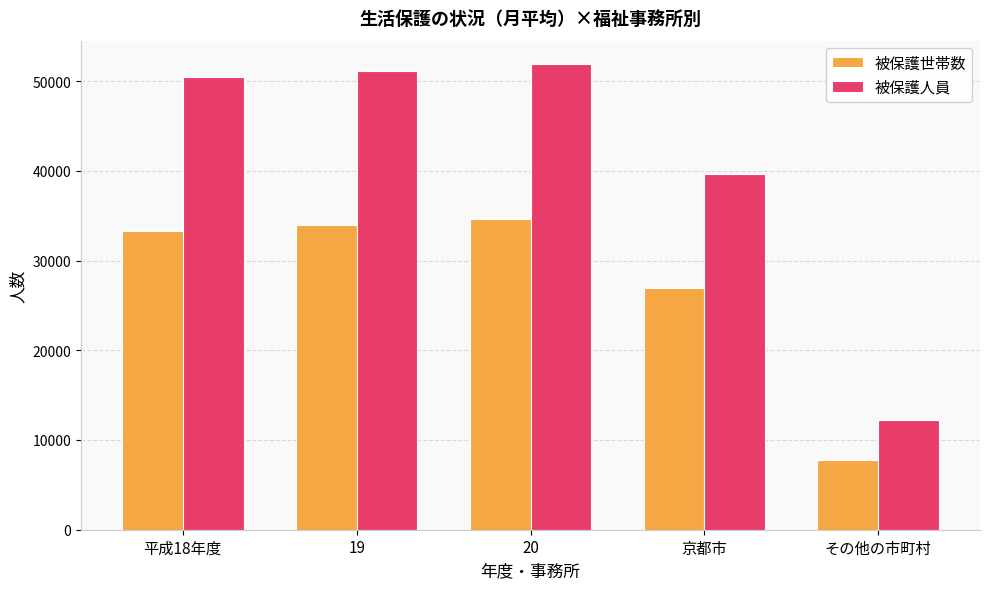

What is the label of the 5th bar from the left?

その他の市町村